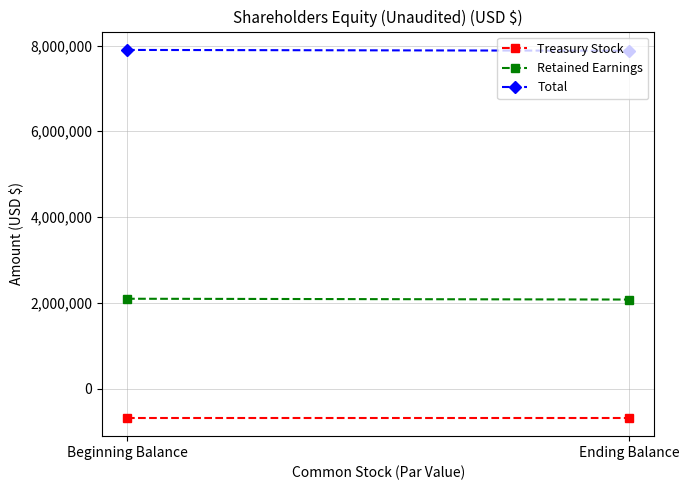

Rank the series at Beginning Balance from lowest to highest value.

Treasury Stock, Retained Earnings, Total